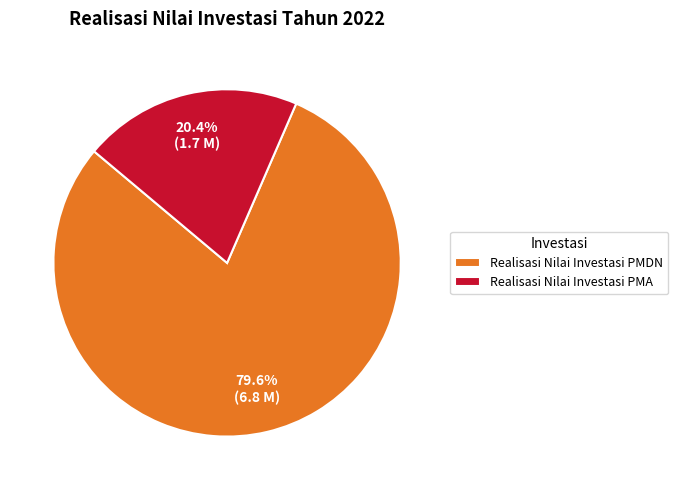

Rank the categories by value from highest to lowest.

Realisasi Nilai Investasi PMDN, Realisasi Nilai Investasi PMA